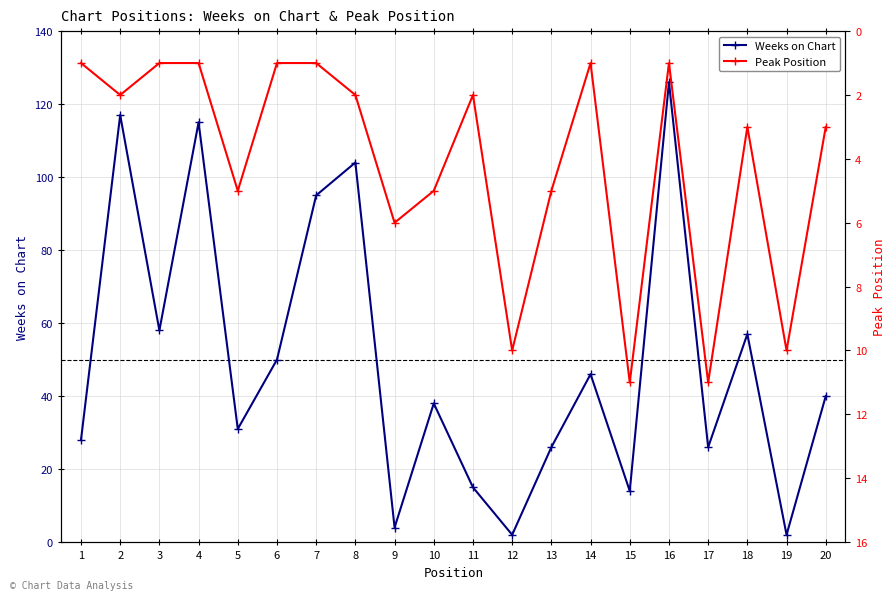

What is the value of the Peak Position point at the 9th from the left?

6